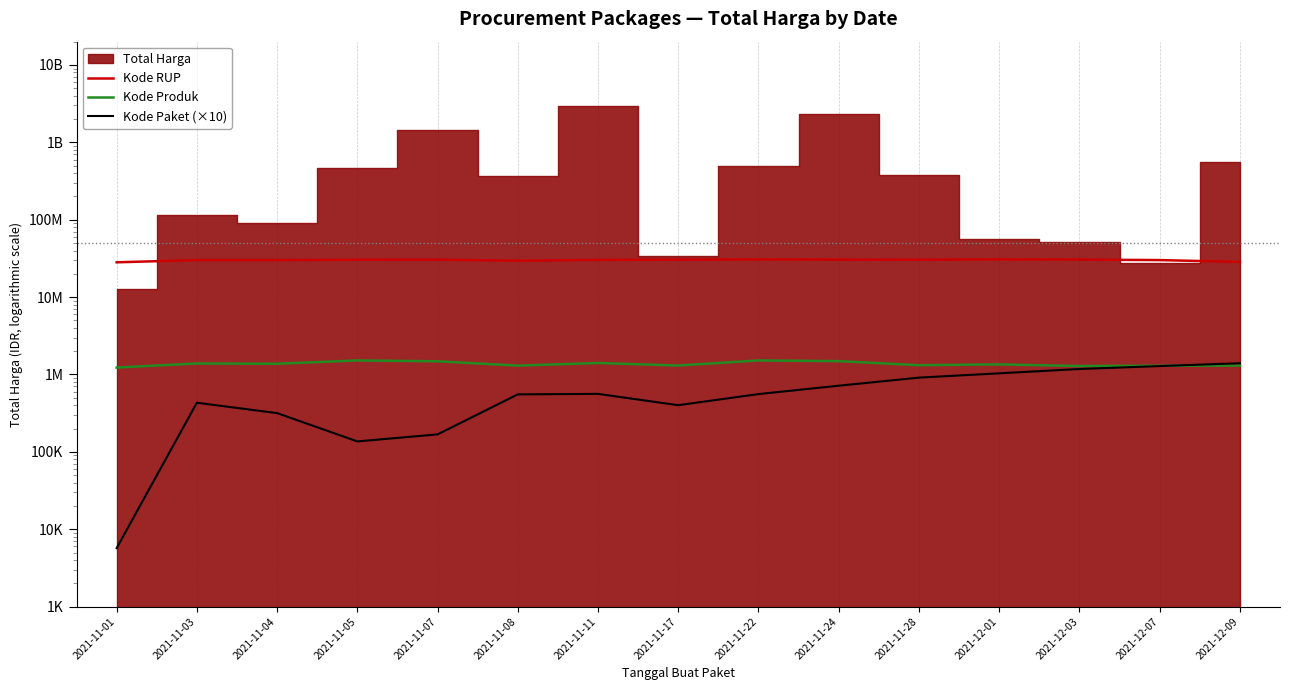

How many interior local valleys does the Kode RUP series have?

2